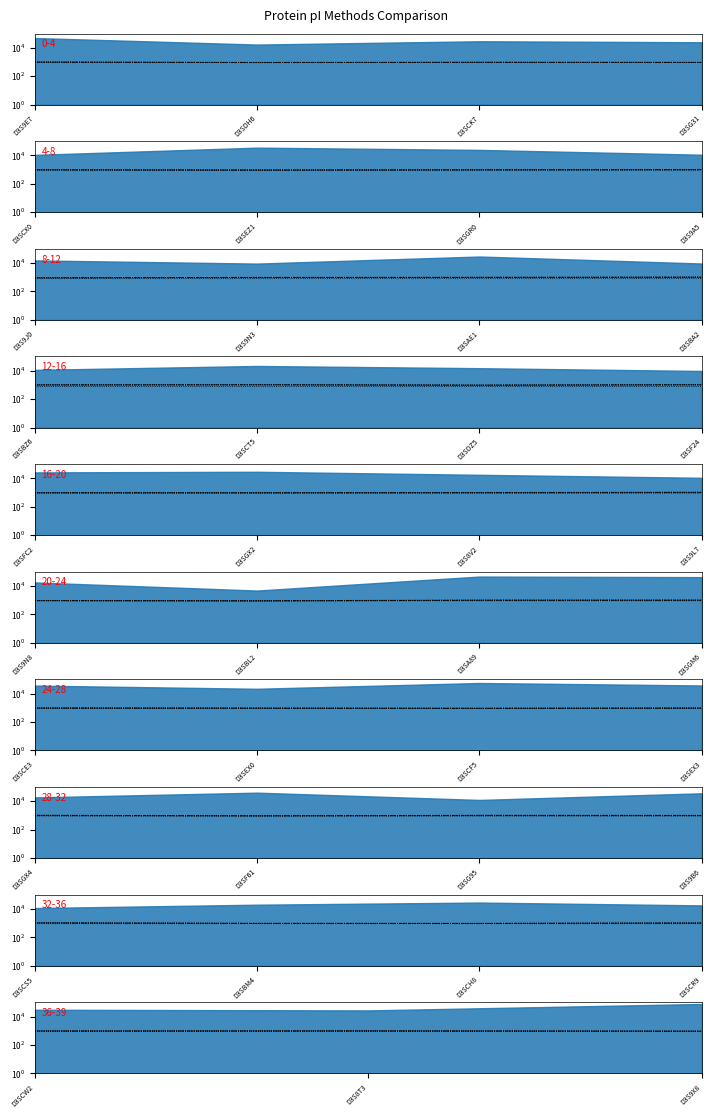

How many data points in Bjellqvist are less than 954?

1